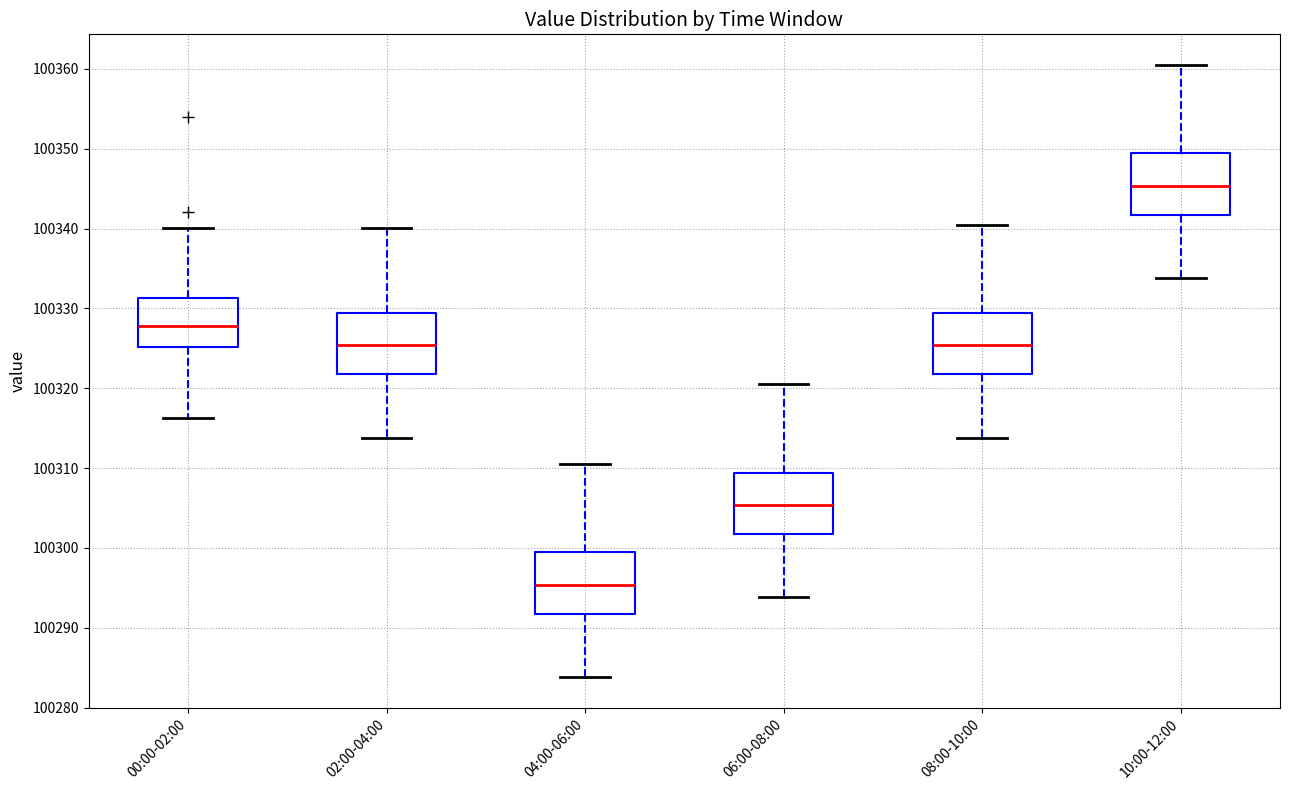

Reading left to right, transcribe this box plot: for each box, give where its median line is, the range the box spans, and where its two whiskers end, as read against the y-axis. The values are not printed on the chart, so give them approximately, as read against the axis.

00:00-02:00: median 100328, box 100325 to 100331, whiskers 100316 to 100340
02:00-04:00: median 100325, box 100322 to 100329, whiskers 100314 to 100340
04:00-06:00: median 100295, box 100292 to 100299, whiskers 100284 to 100311
06:00-08:00: median 100305, box 100302 to 100309, whiskers 100294 to 100321
08:00-10:00: median 100325, box 100322 to 100329, whiskers 100314 to 100341
10:00-12:00: median 100345, box 100342 to 100349, whiskers 100334 to 100361